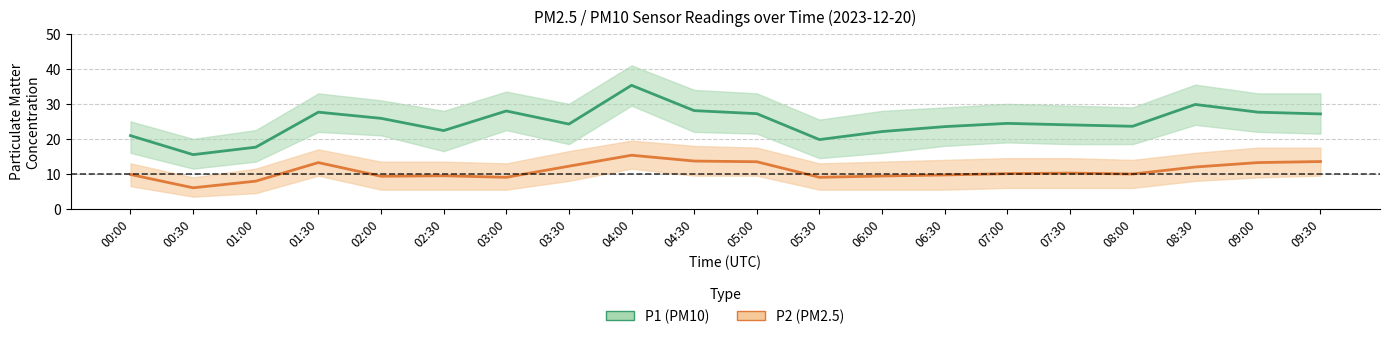

Is it true that P2 (PM2.5) equals 13.5 at 09:30?

True